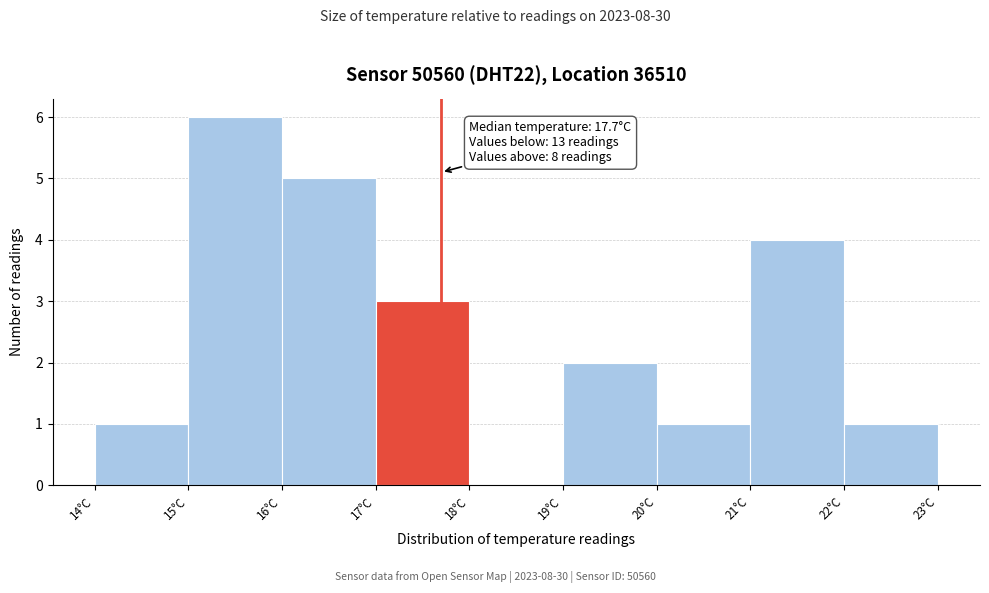

Over which range of the x-axis is the bar tallest?

15 to 16